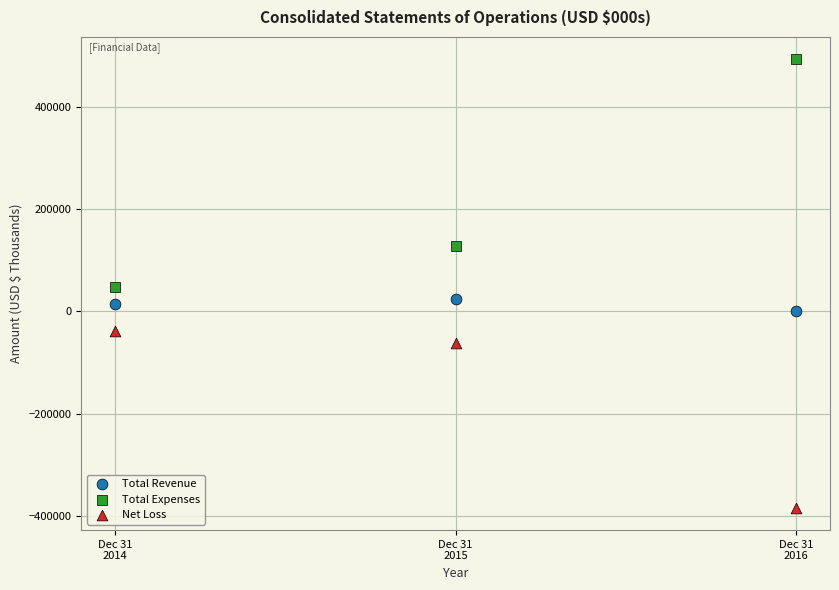

Which series reaches the maximum Y coordinate?

Total Expenses